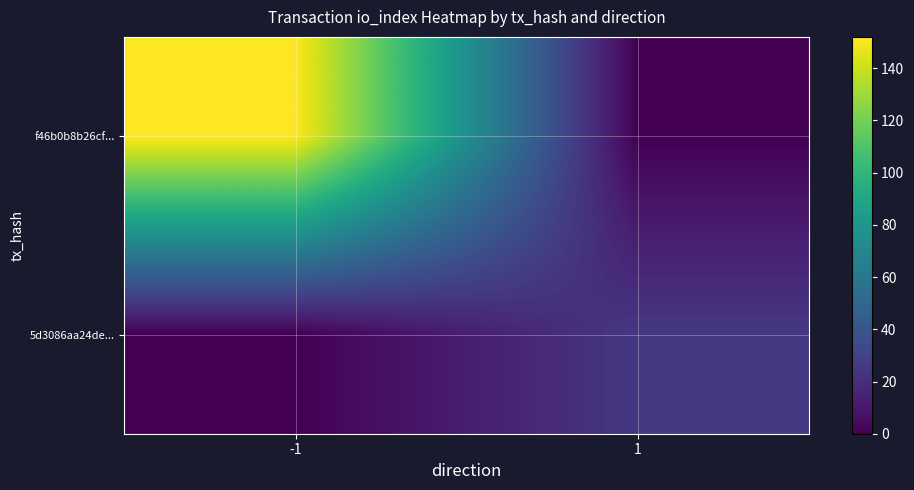

Which series has the largest range (max minus min)?

f46b0b8b26cf...